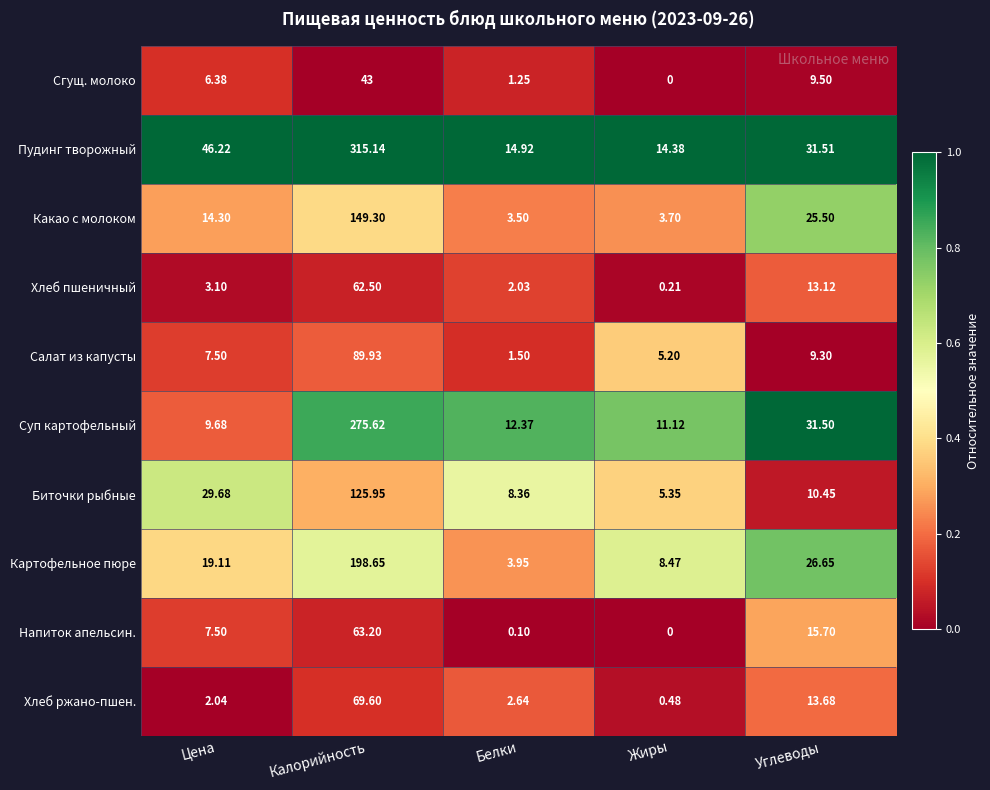

Which series has the largest total across all categories?

Пудинг творожный